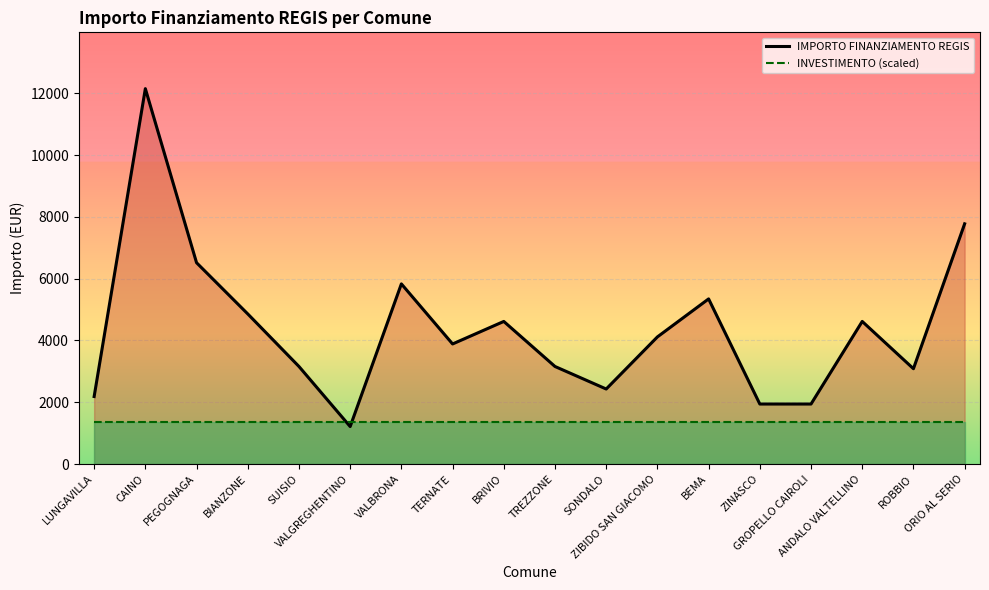

What are all the series names shown in the legend?

IMPORTO FINANZIAMENTO REGIS, INVESTIMENTO (scaled)